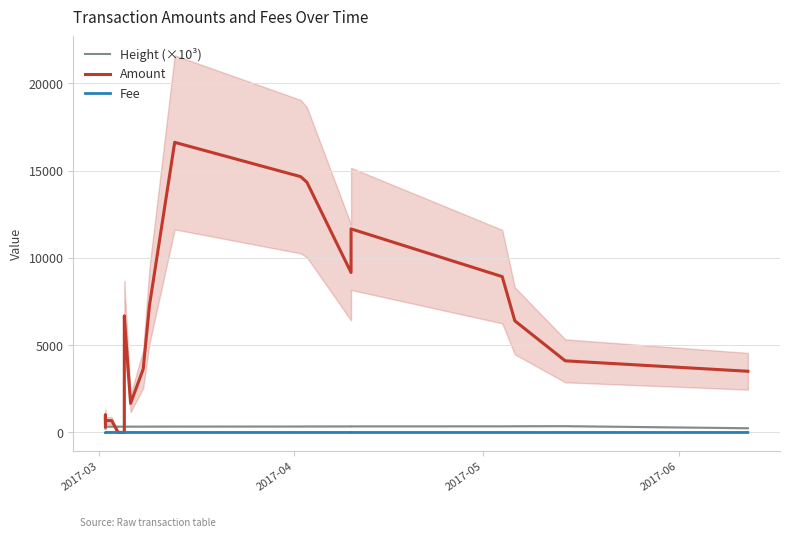

Reading left to right, list all the values displayed in this chart.

Height (×10³): 222.5	333.7	333.9	334.1	334.4	334.5	334.7	334.8	334.9	335.0	335.3	335.6	336.5	339.5	342.6	346.0	346.9	350.6	353.6	357.6	362.3	243.3
Amount: 332.0	1003.7	679.0	679.3	8.7	3.0	2.7	6668.3	6667.7	6667.3	1667.3	3633.7	7293.3	16626.7	14660.7	14334.0	9167.3	11666.7	8931.7	6398.0	4106.3	3508.0
Fee: 0.7	1.0	1.0	1.7	1.7	2.3	2.0	2.3	2.3	2.0	1.7	1.0	1.0	1.0	1.0	1.0	1.0	1.0	1.0	1.0	1.0	0.7